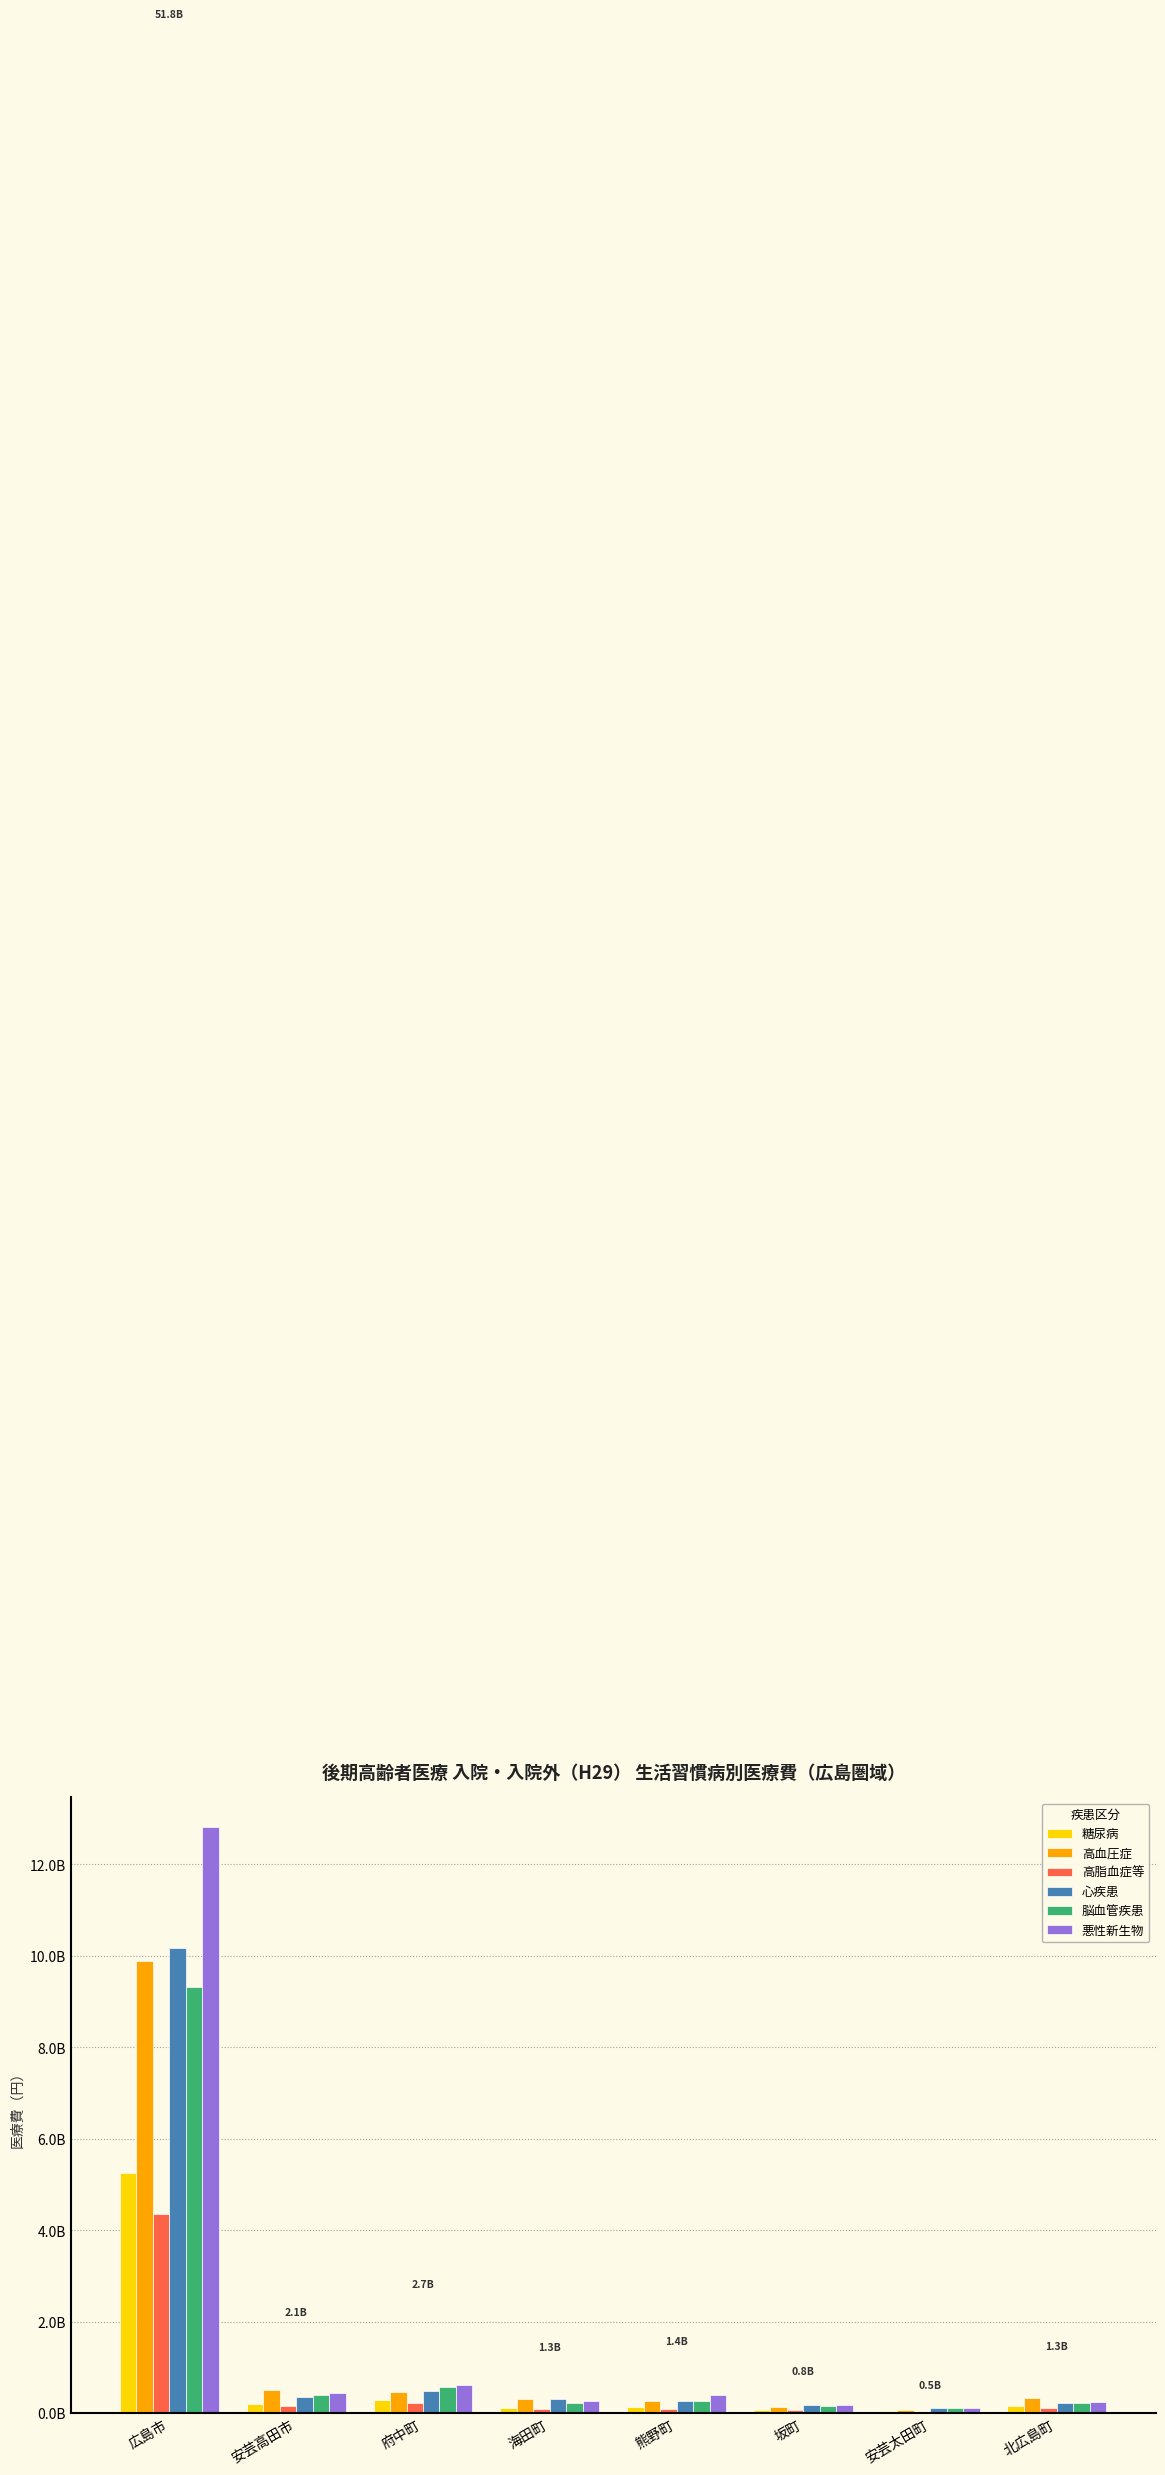

What are all the series names shown in the legend?

糖尿病, 高血圧症, 高脂血症等, 心疾患, 脳血管疾患, 悪性新生物